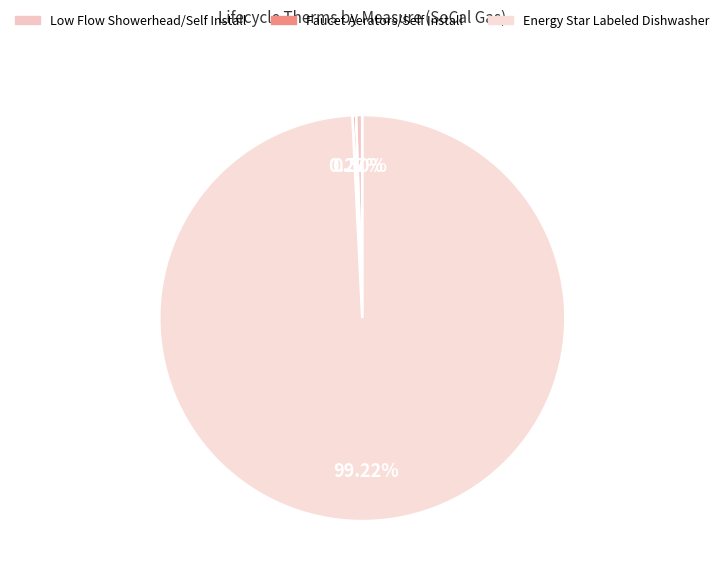

What portion of the pie excludes Low Flow Showerhead/Self Install?

99.5%